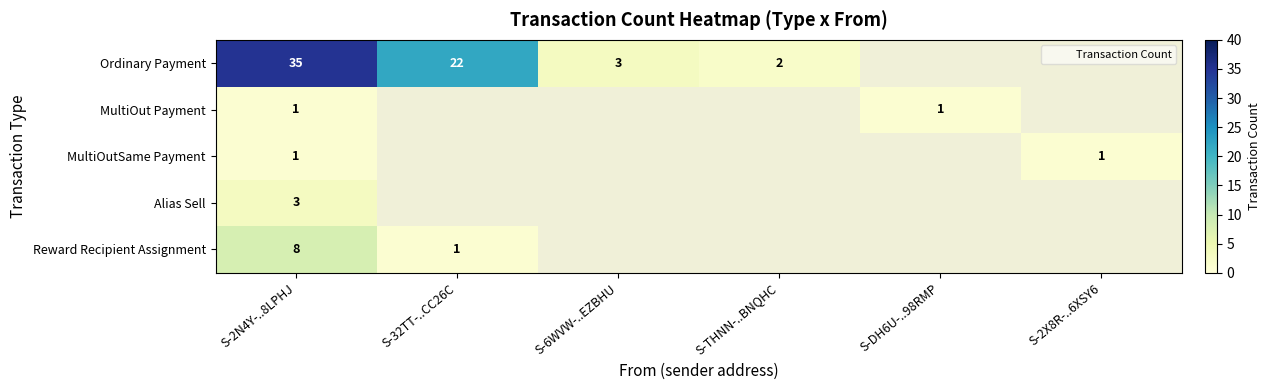

At which label does Ordinary Payment reach its peak?

S-2N4Y-..8LPHJ